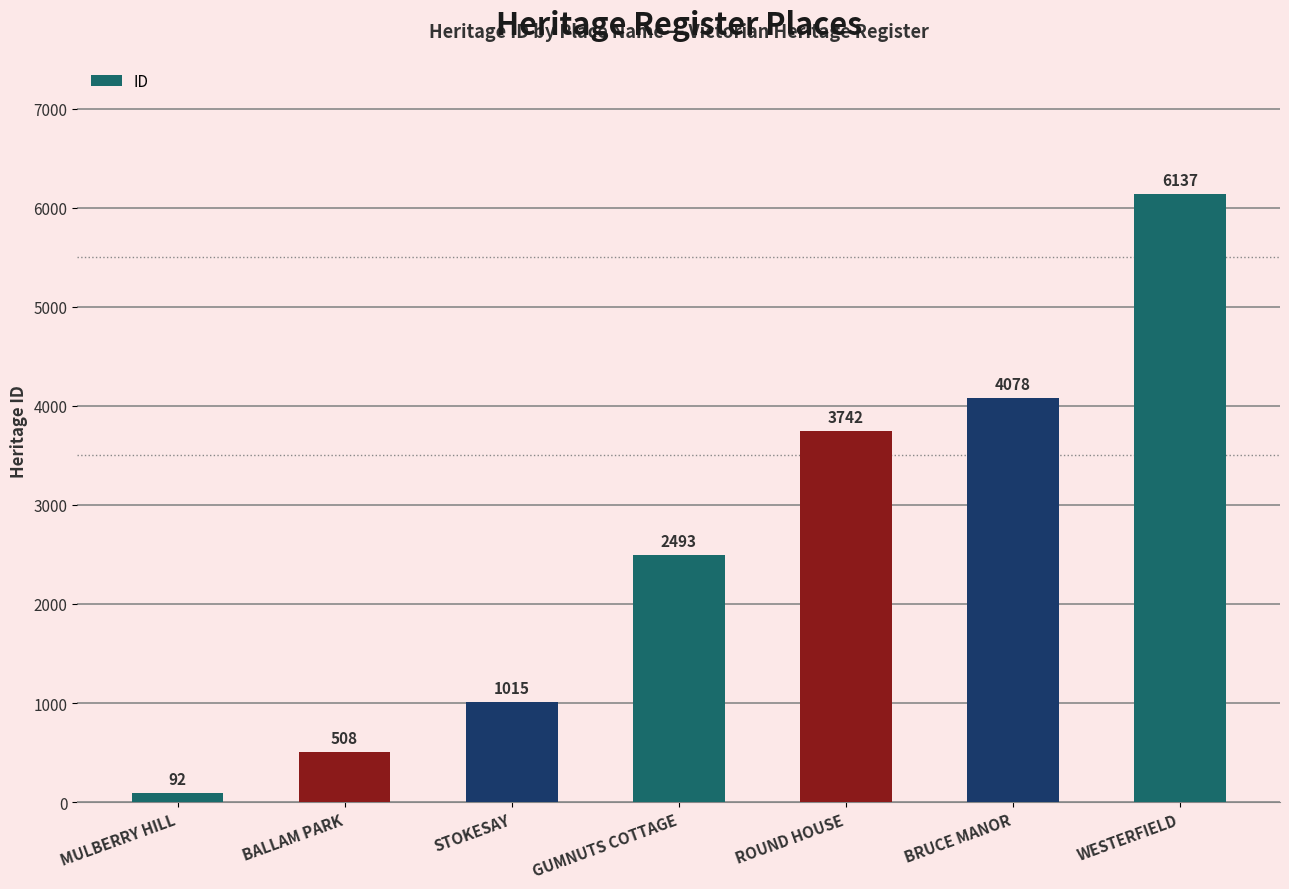

Approximately how many times larger is the value at STOKESAY compared to BALLAM PARK?

2.0